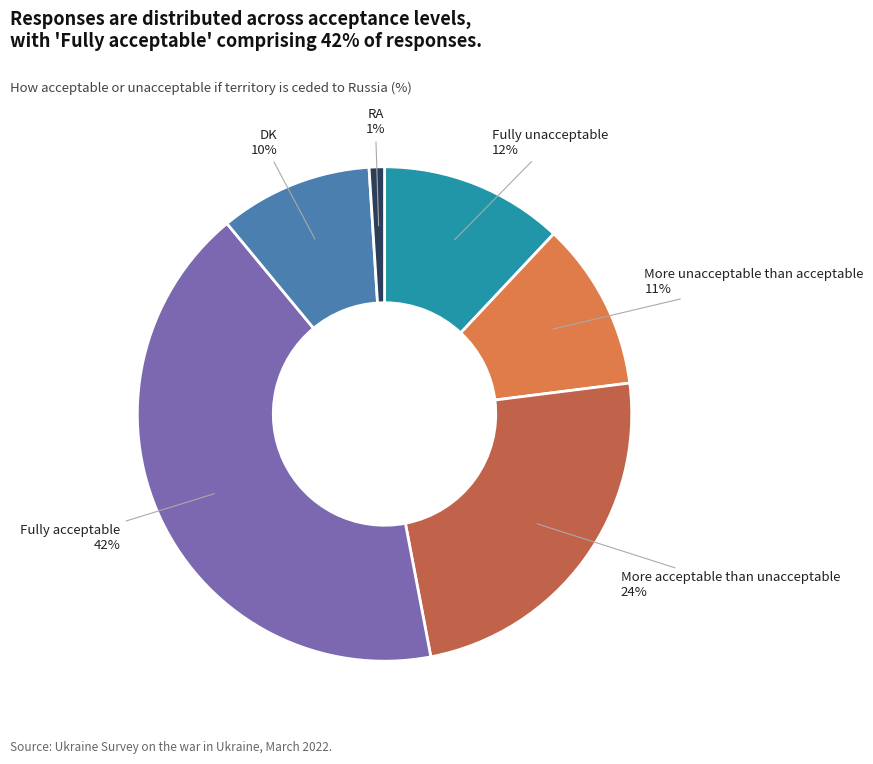

To the nearest percent, what is the difference between the largest and smallest slice percentages?

41%